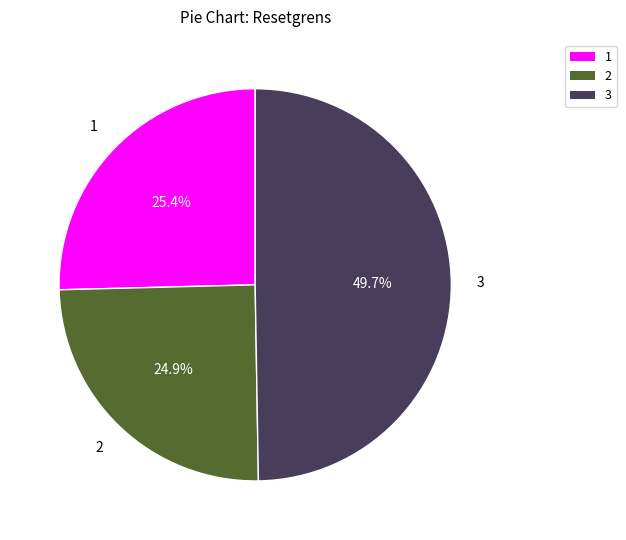

How many segments does this pie chart have?

3